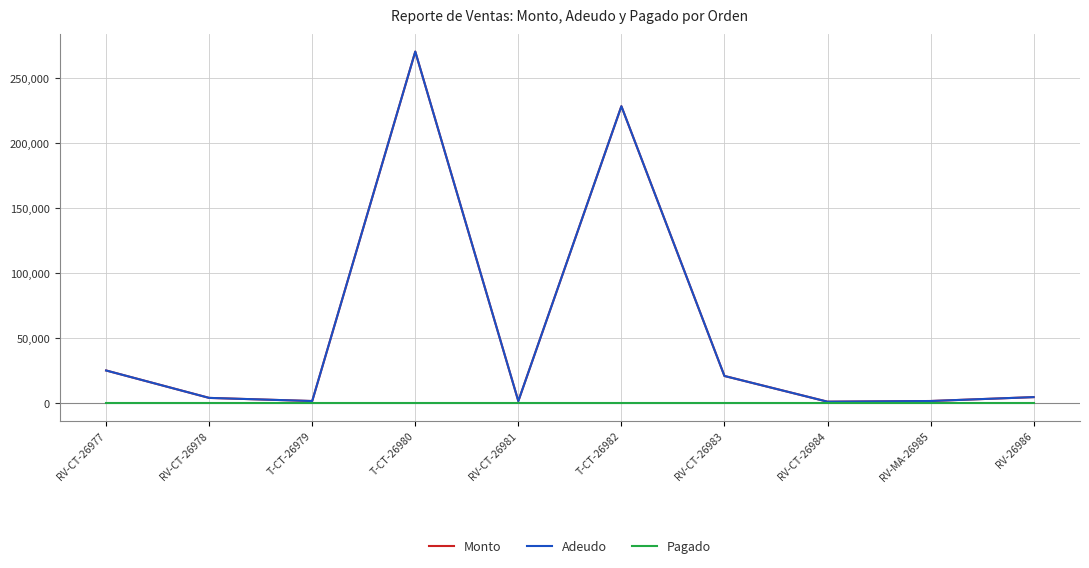

True or false: Monto and Adeudo intersect in this chart.

False